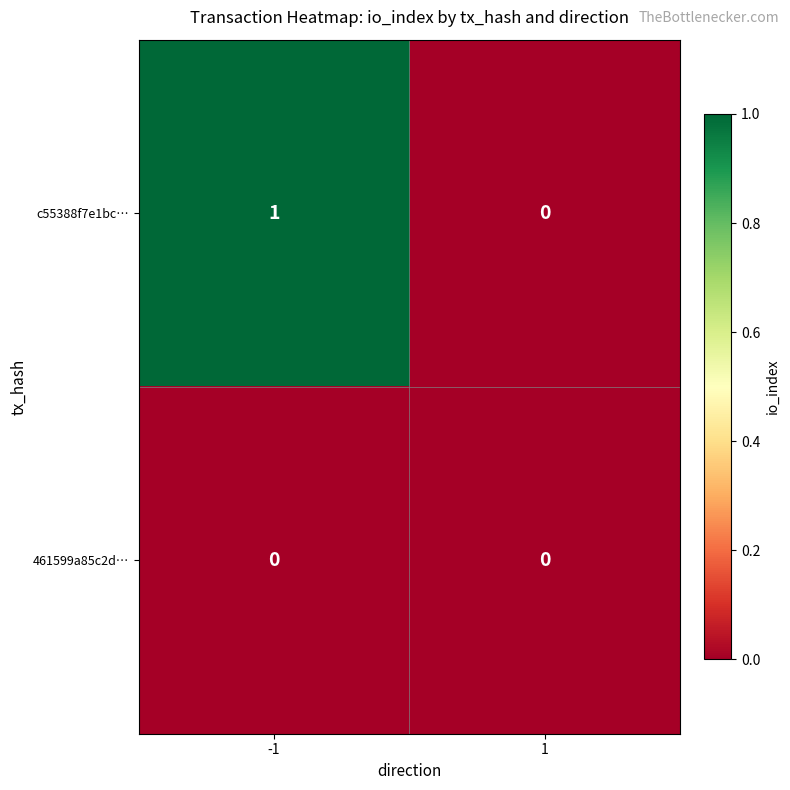

Reading right to left, extract all data points from this chart.

c55388f7e1bc…: 1=0	-1=1
461599a85c2d…: 1=0	-1=0